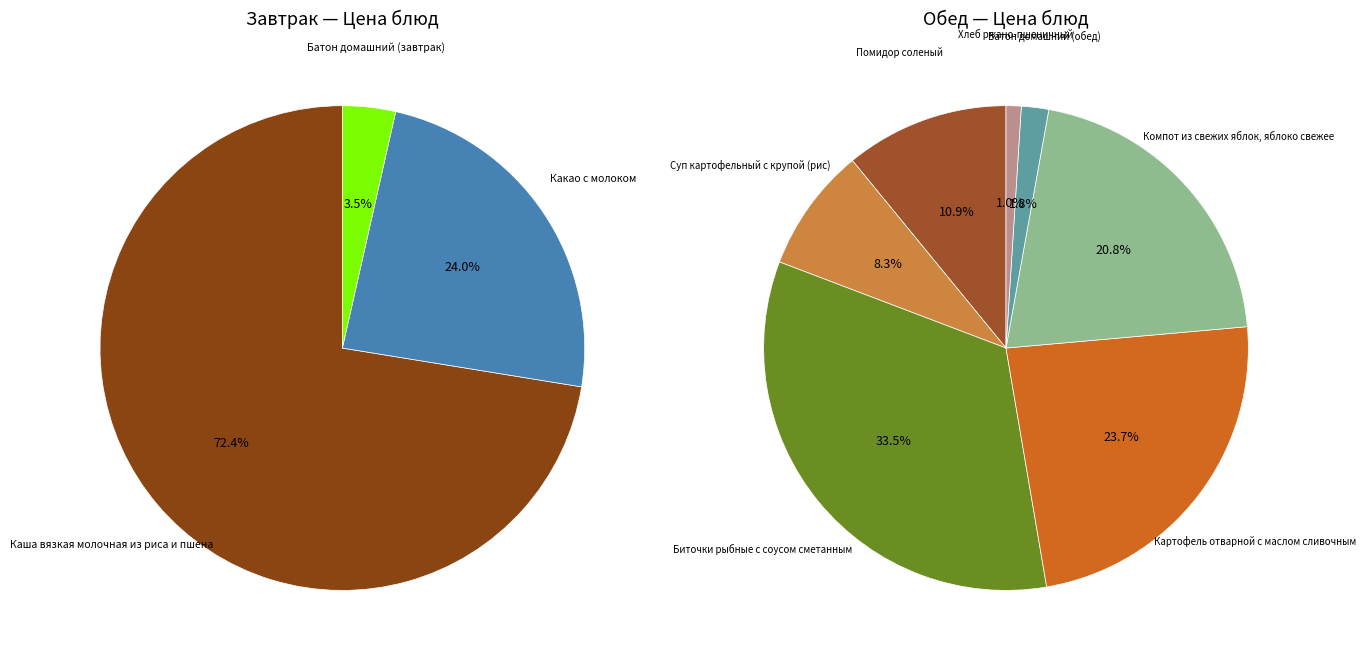

Does Биточки рыбные с соусом сметанным represent more than half of the total?

No